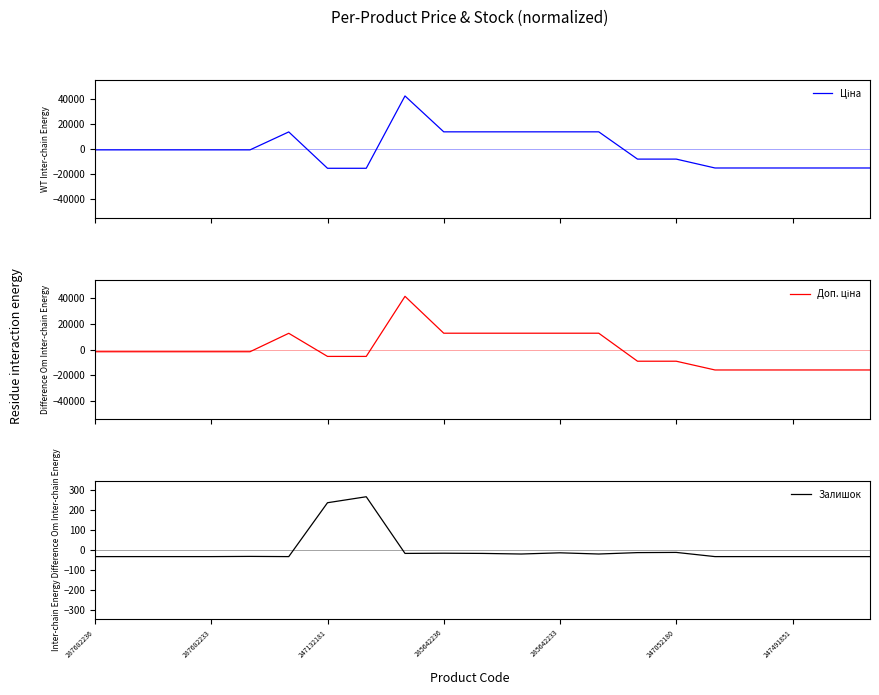

How many times do Залишок and Ціна cross each other?

4